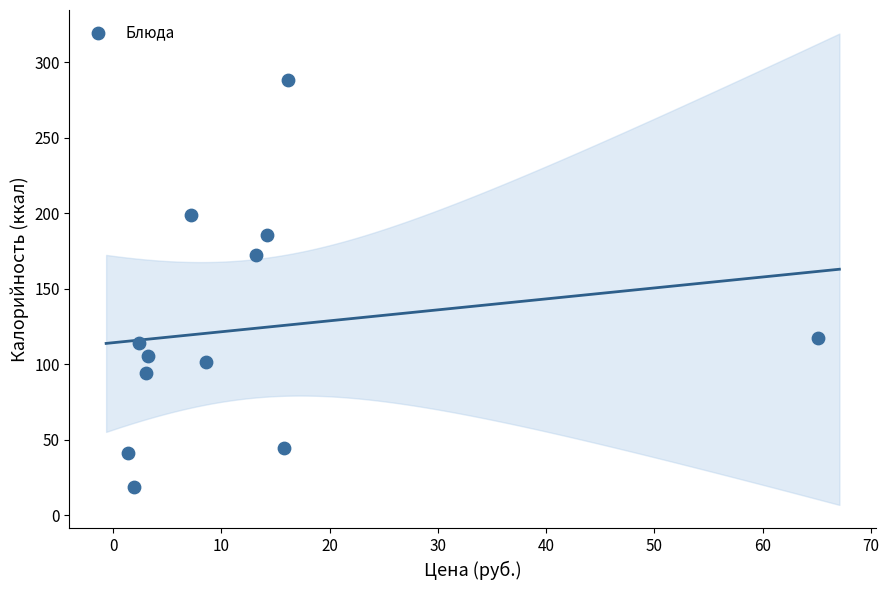

What is the range of X values (max minus min)?

63.7